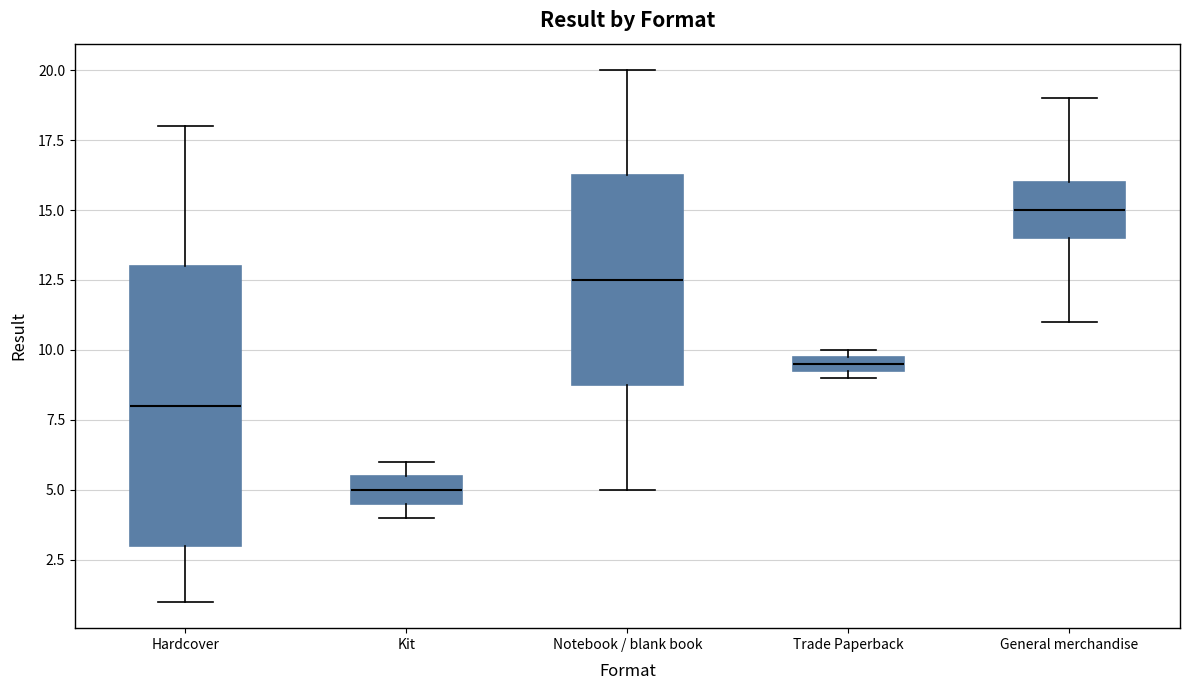

Where is the upper edge of the box for Trade Paperback on the y-axis? The values are not printed on the chart, so give them approximately, as read against the axis.

10.0